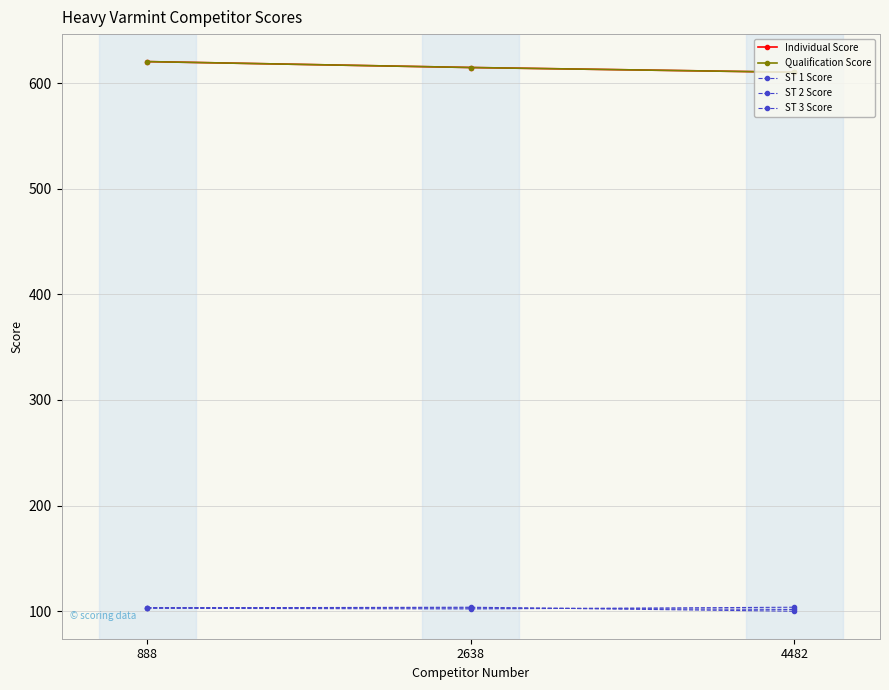

At which label does Individual Score first exceed 614?

888